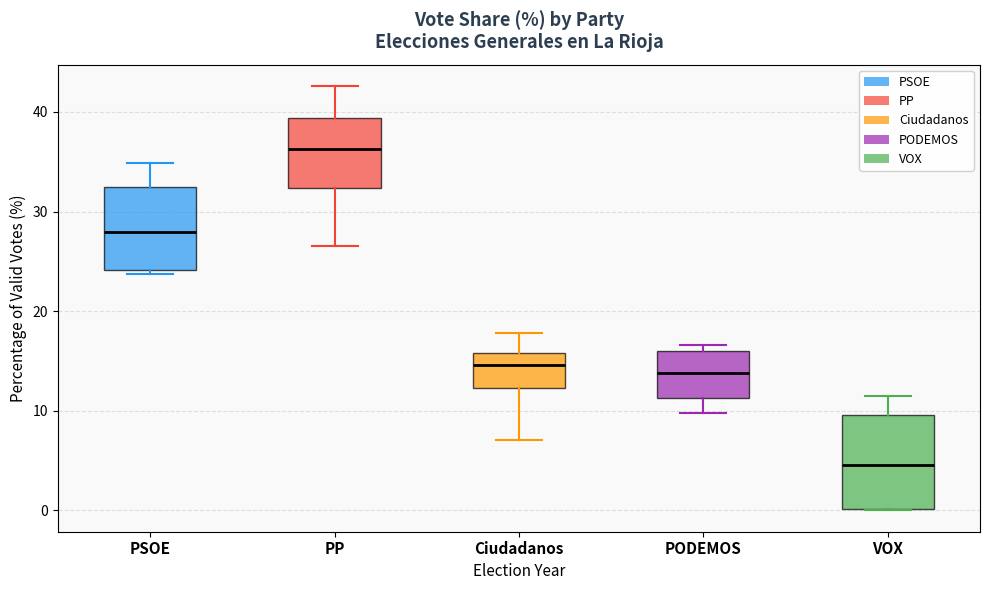

Comparing the boxes themselves (not the whiskers), which one is the tallest?

VOX